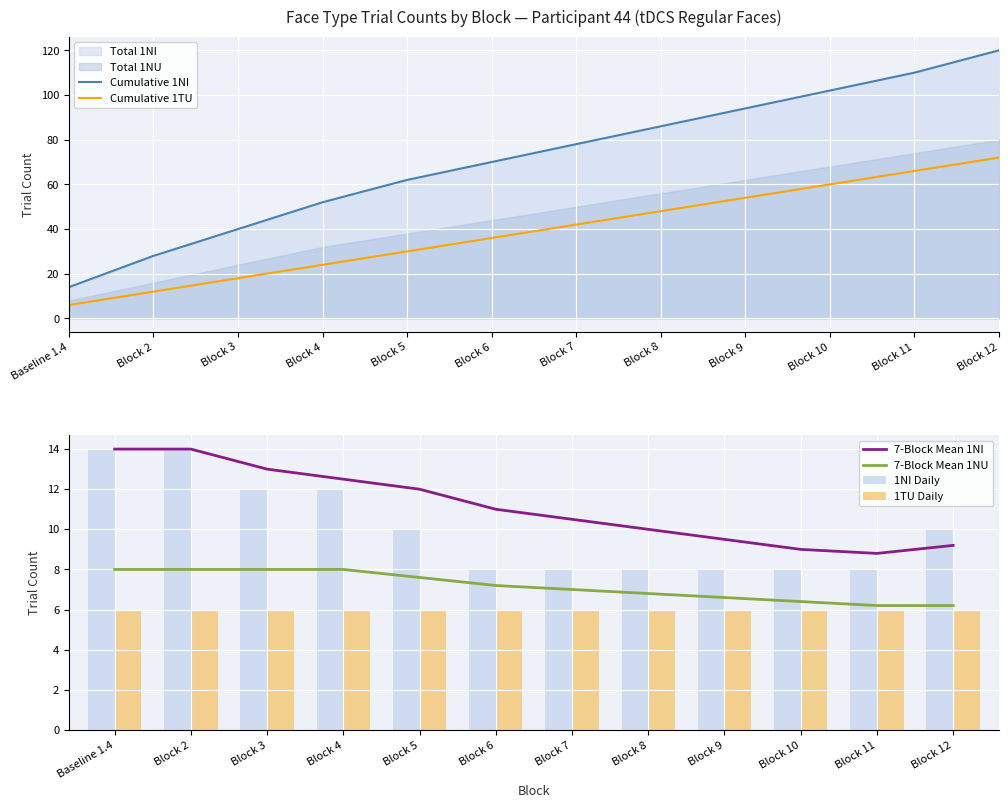

What is the value of the 1NI Daily bar at the 3rd from the left?

12